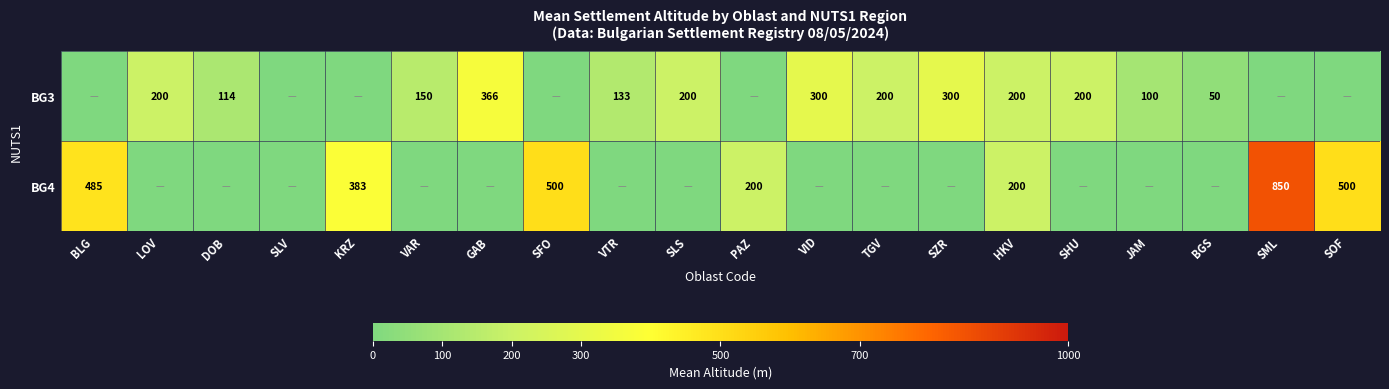

What is the total value across all series at HKV?

400